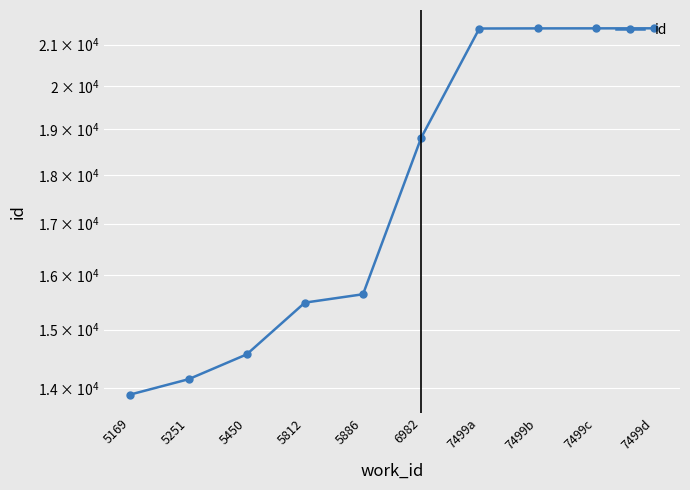

What is the difference between the values at 5450 and 7499b?

6839